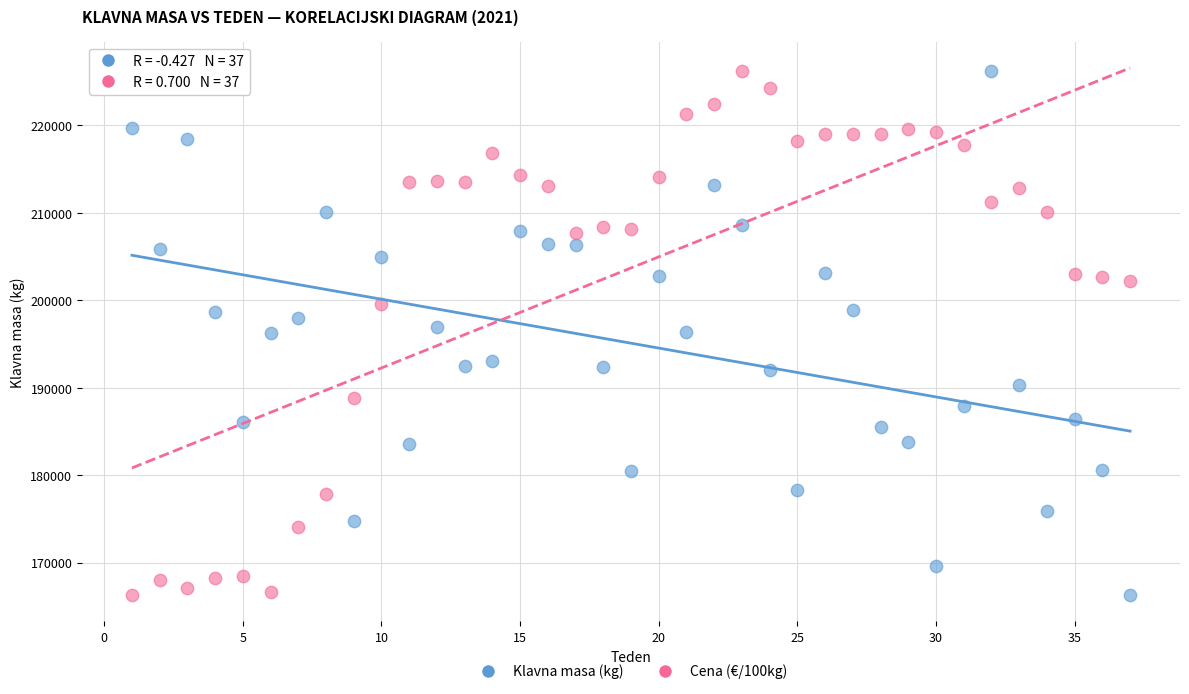

Across all data points, what is the range of X values (max minus min)?

36.0